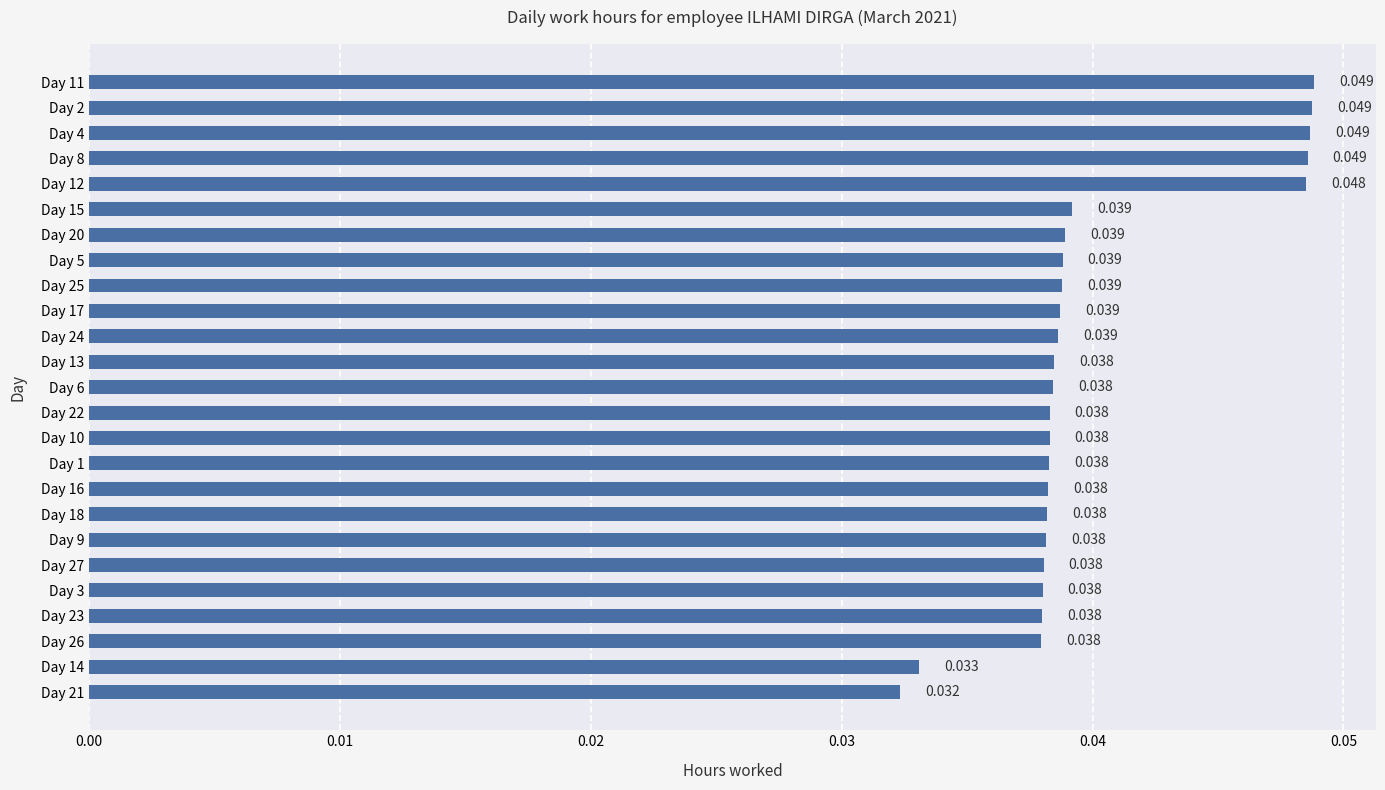

Count the number of data series in this chart.

1